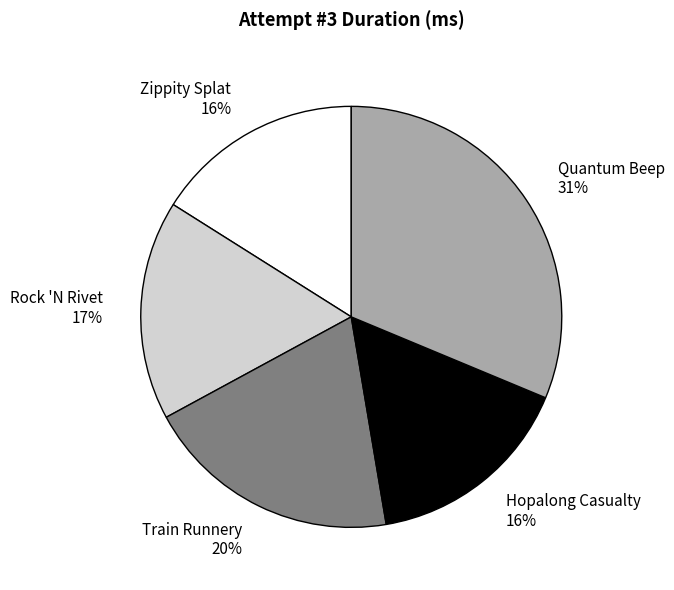

What is the largest slice in the pie chart?

Quantum Beep